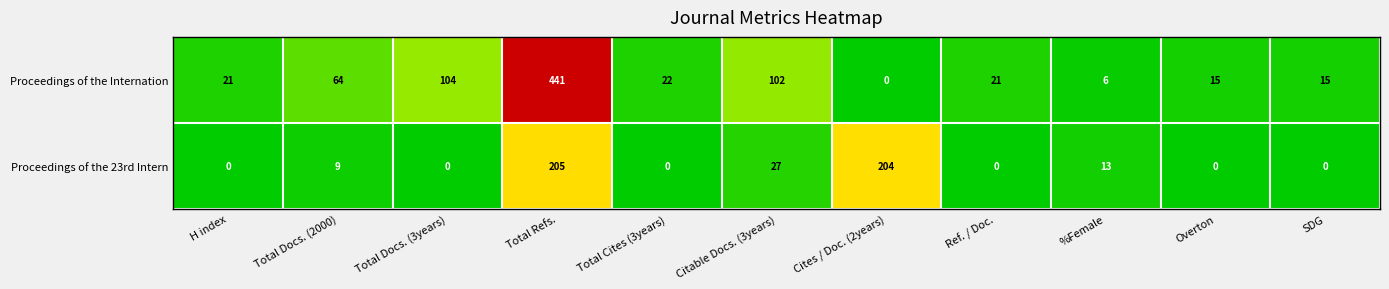

At which label is Proceedings of the Internation closest to 220?

Total Docs. (3years)